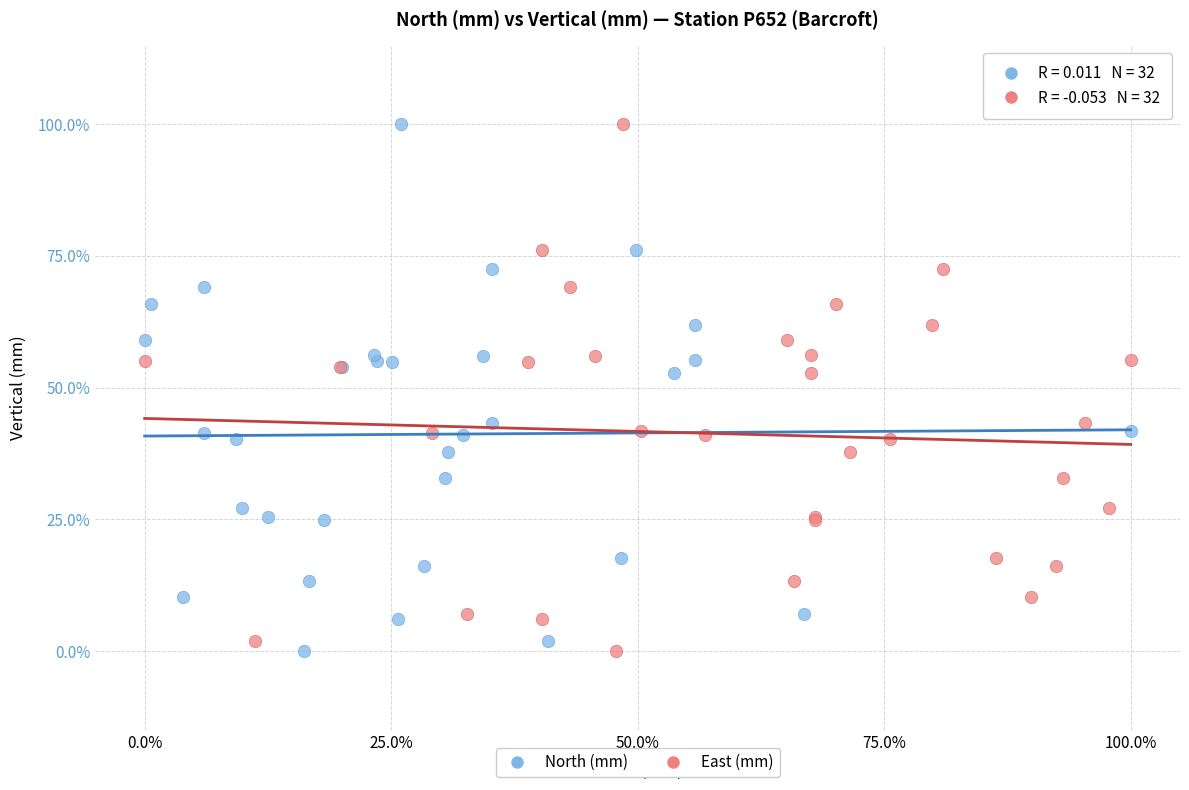

What are all the series names shown in the legend?

North (mm), East (mm)